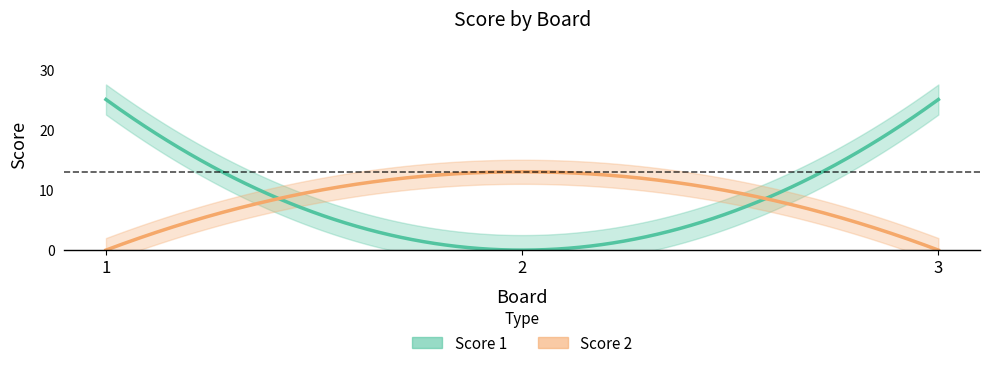

Which category has the highest value in the Score 1 series?

1